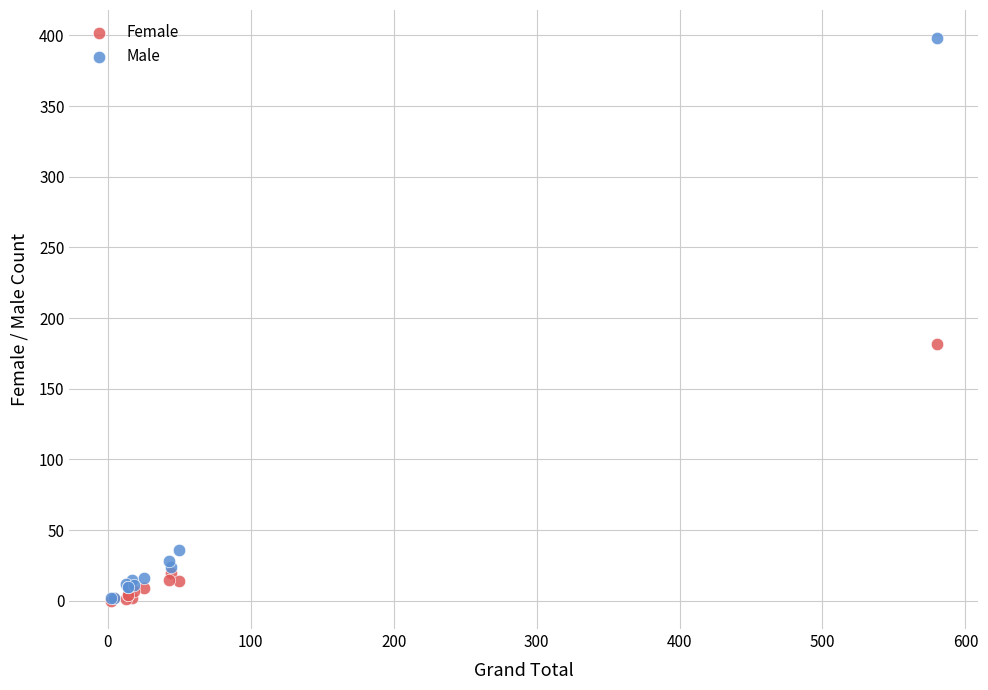

In the Male series, what Y value is closest to 200?

36